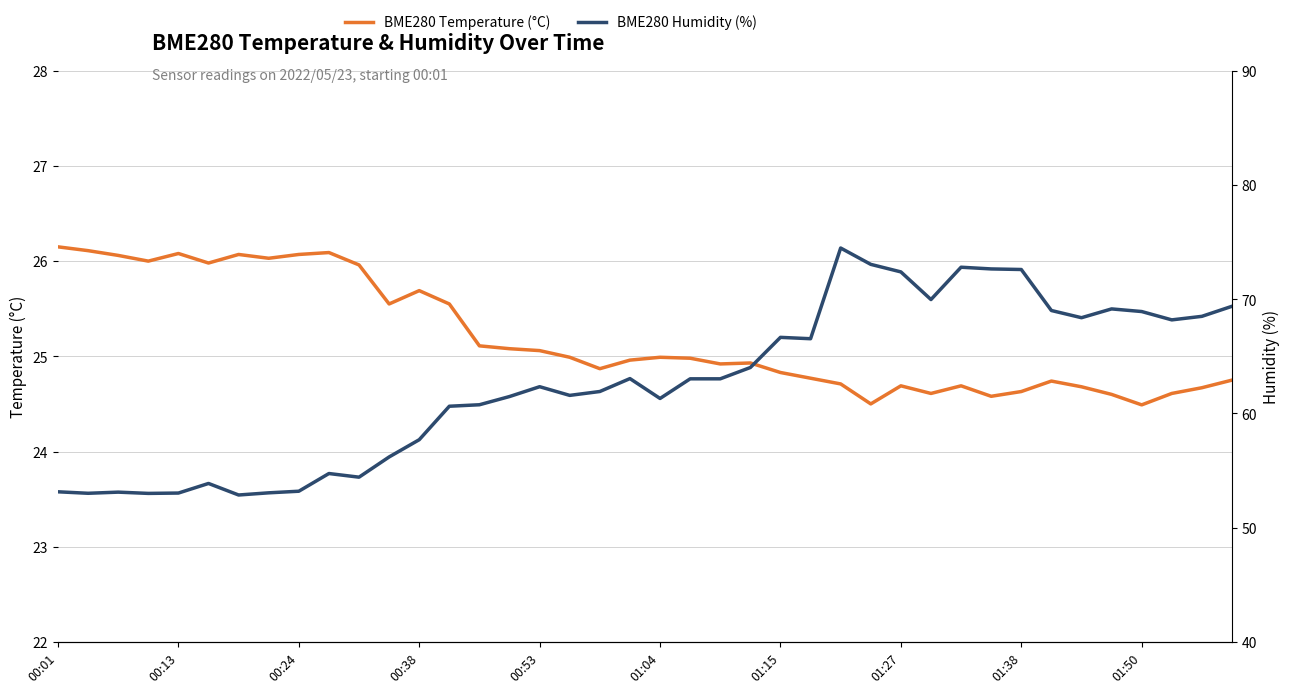

List the series in order of their peak value, lowest first.

BME280 Temperature (°C), BME280 Humidity (%)